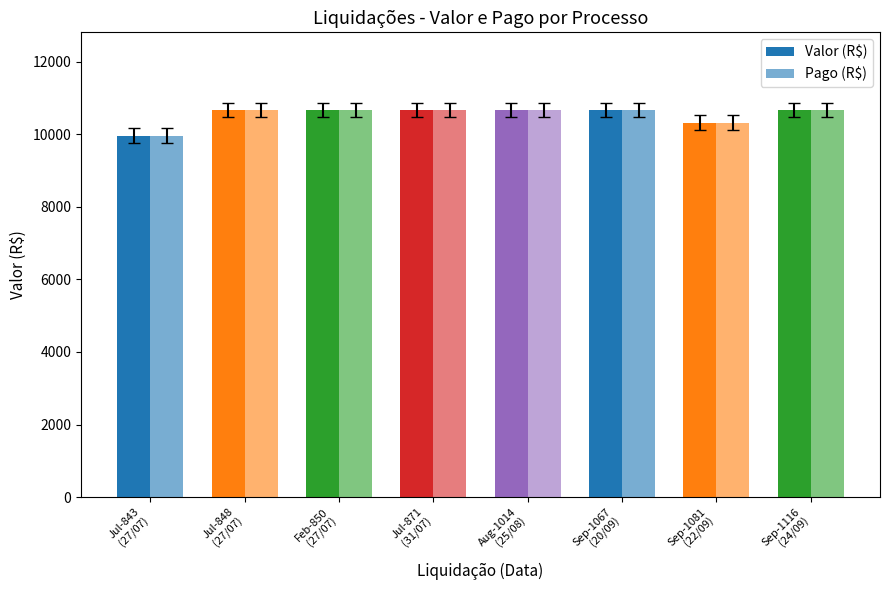

Does the chart contain stacked bars?

No